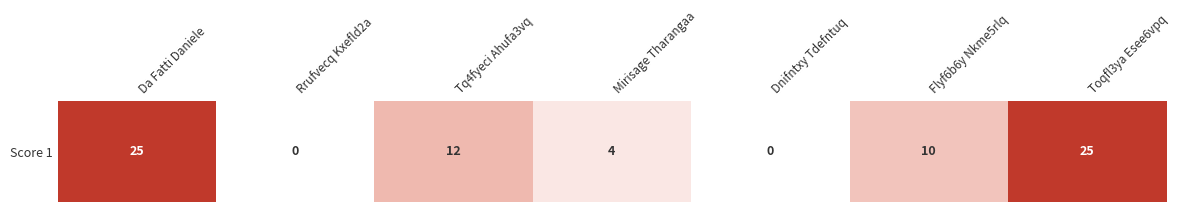

Reading left to right, what are all the values shown in this chart?

Da Fatti Daniele=25	Rrufvecq Kxefld2a=0	Tq4fyeci Ahufa3vq=12	Mirisage Tharangaa=4	Dnifntxy Tdefntuq=0	Flyf6b6y Nkme5rlq=10	Toqfl3ya Esee6vpq=25